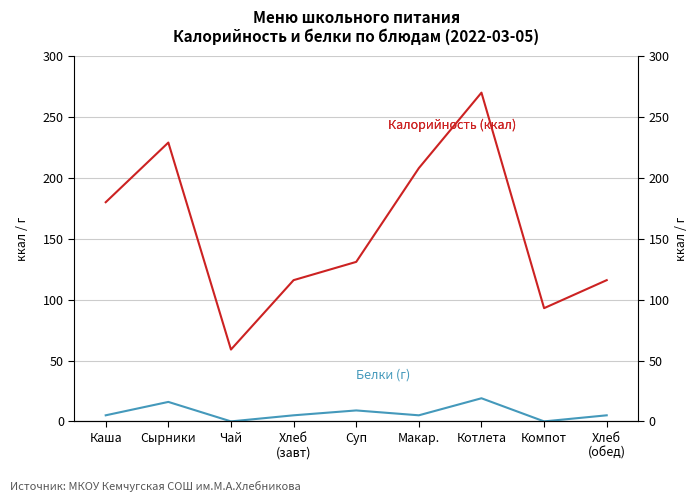

What is the label of the 7th point from the left?

Котлета